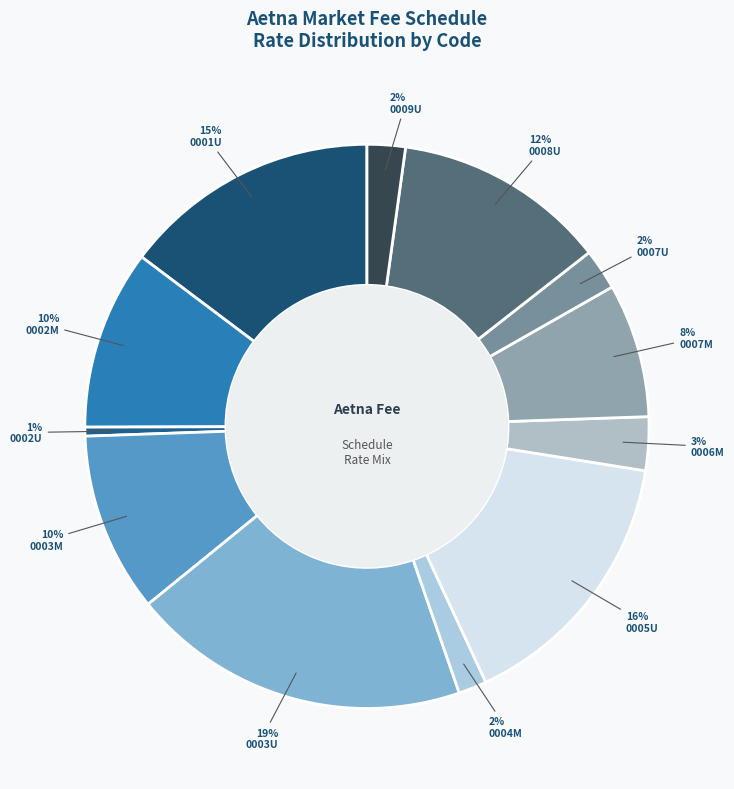

Do 0006M and 0004M together represent more than half of the pie?

No